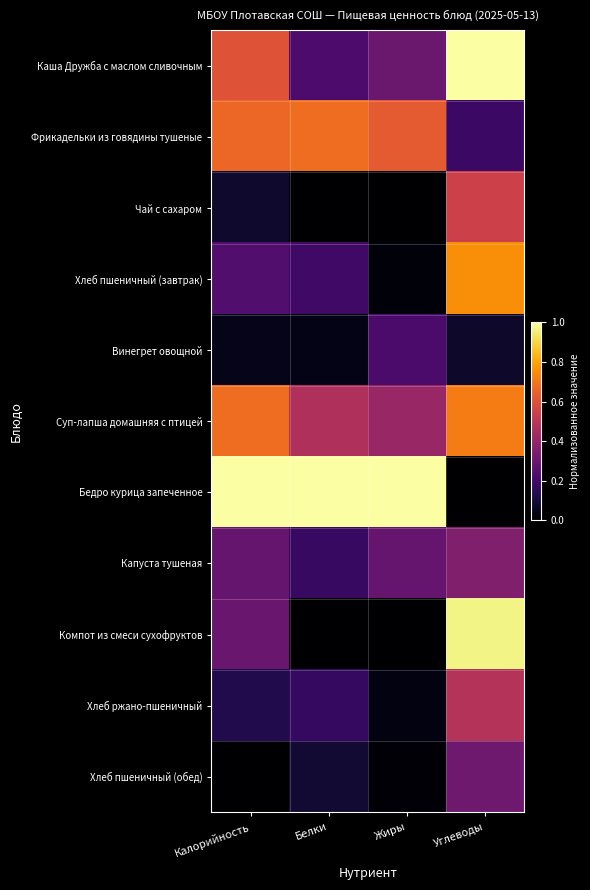

What is the difference between the highest and lowest values at Жиры?

1.0